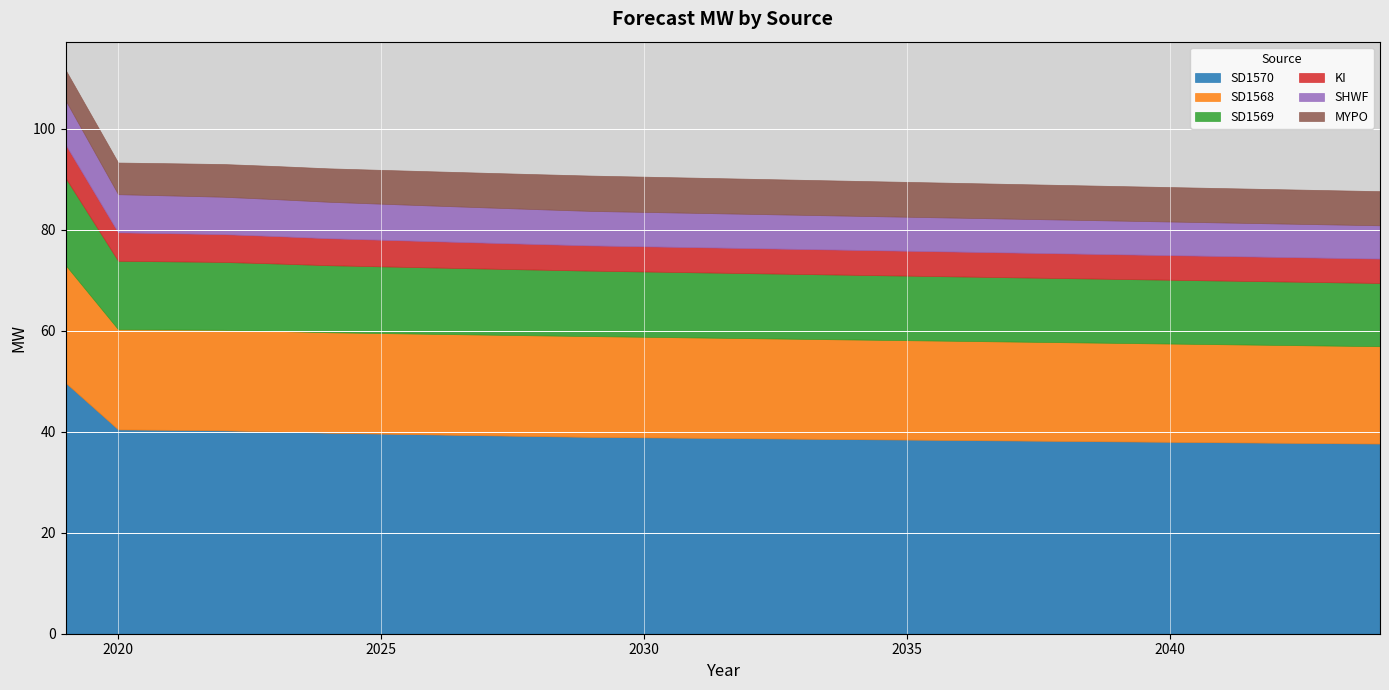

Which series has the widest spread of values?

SD1570